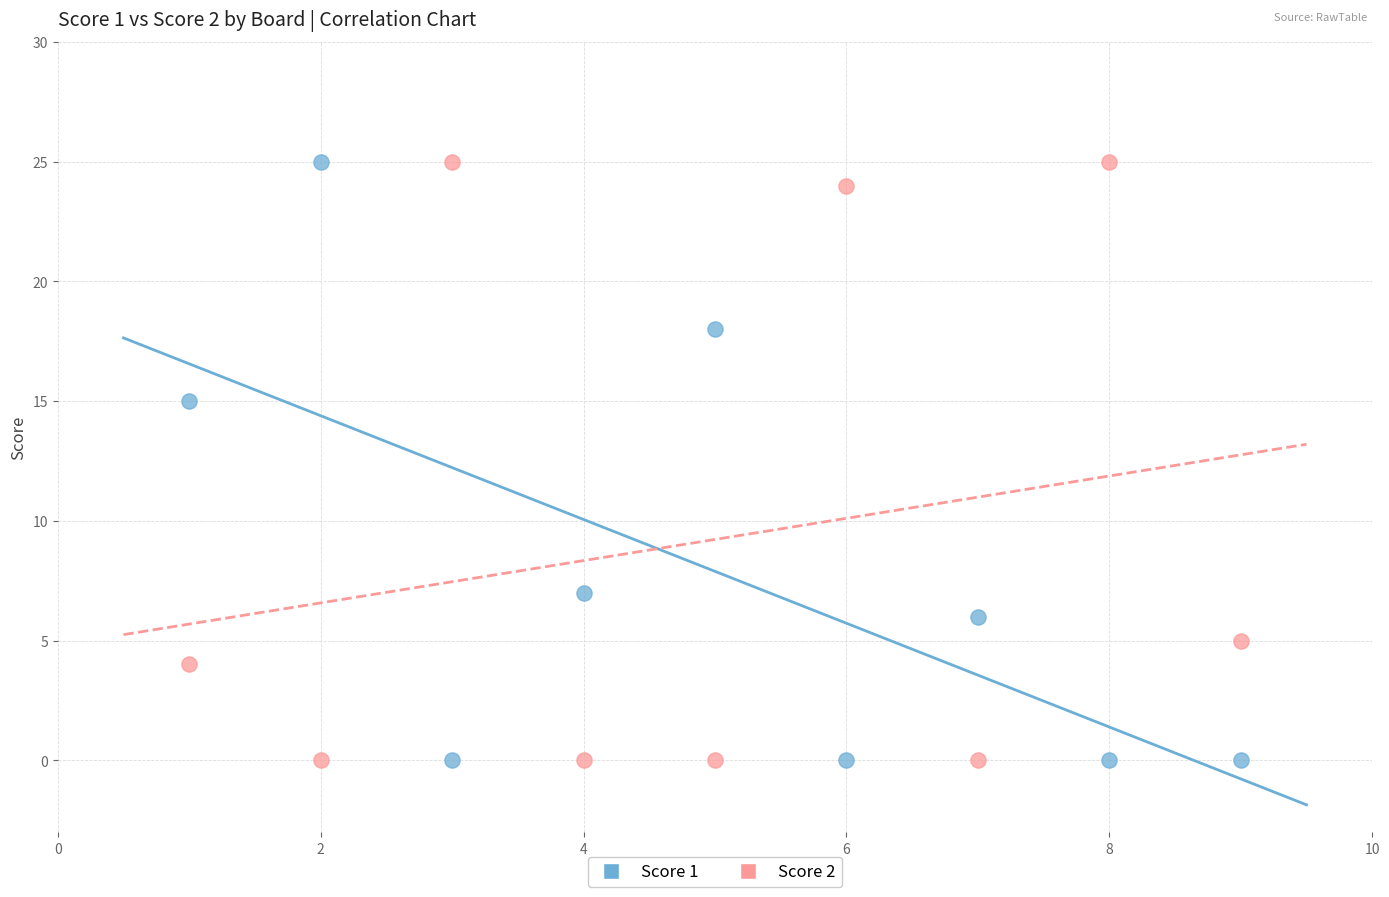

What is the X range (max minus min) for the scatter plot?

8